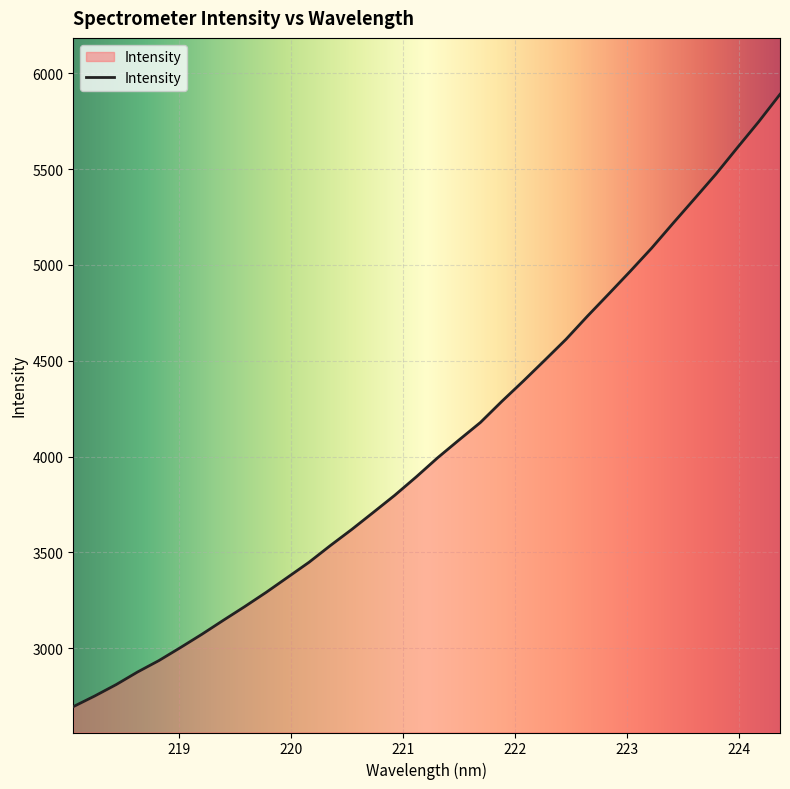

What is the difference between the maximum and minimum values?

3194.6